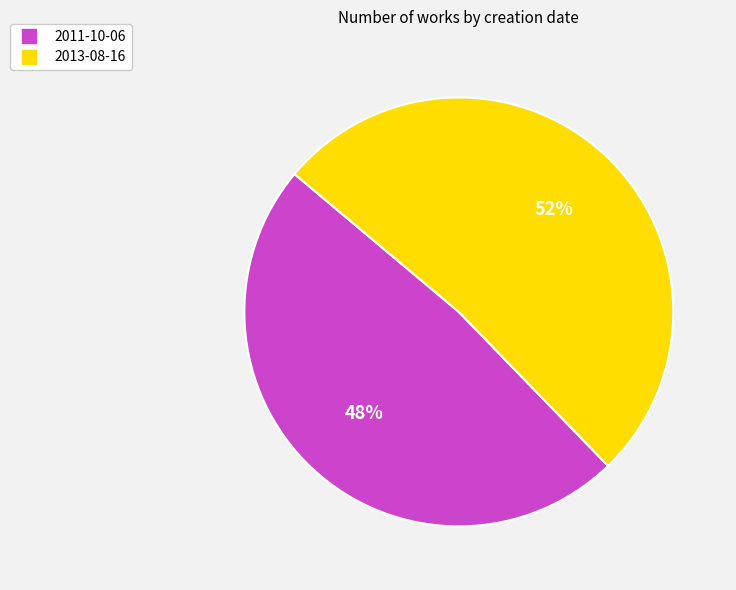

Which category accounts for the majority?

2013-08-16